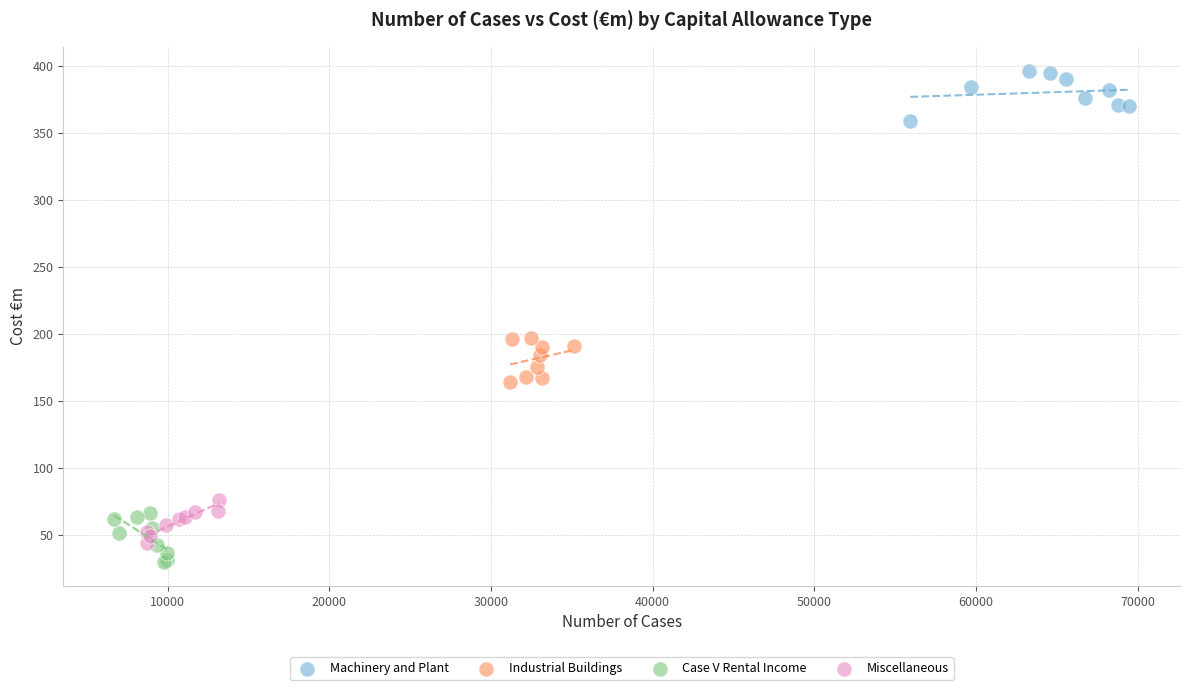

Which series contains the highest Y value?

Machinery and Plant